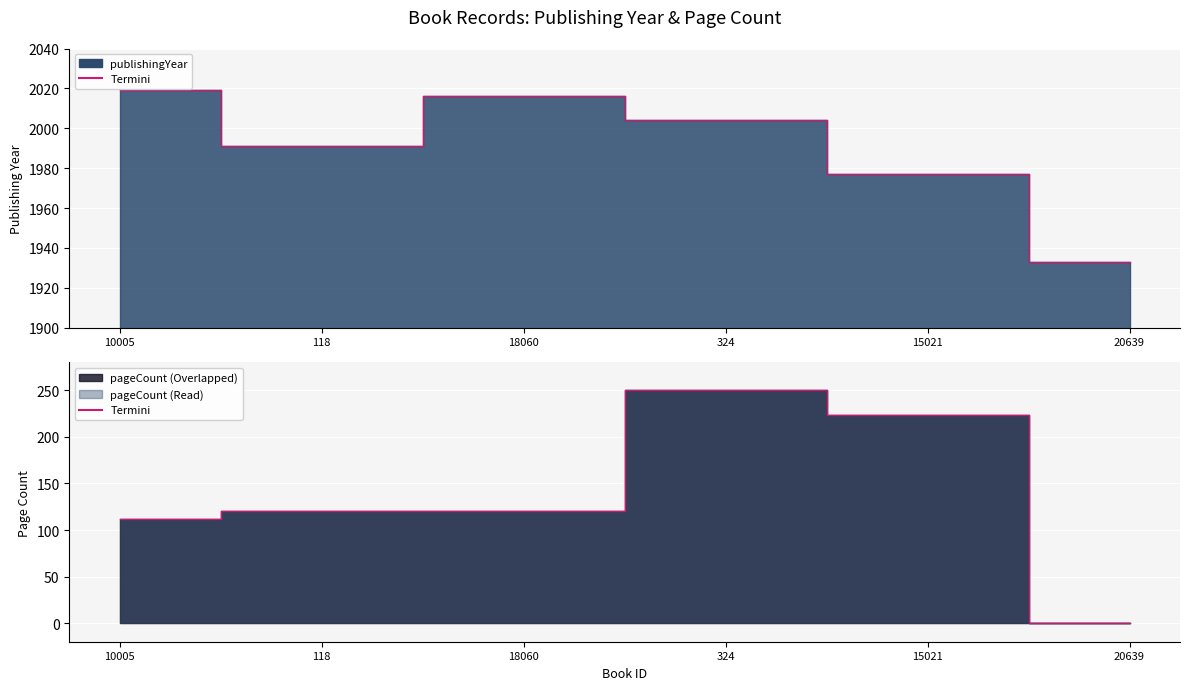

What is the average value of the pageCount series?

138